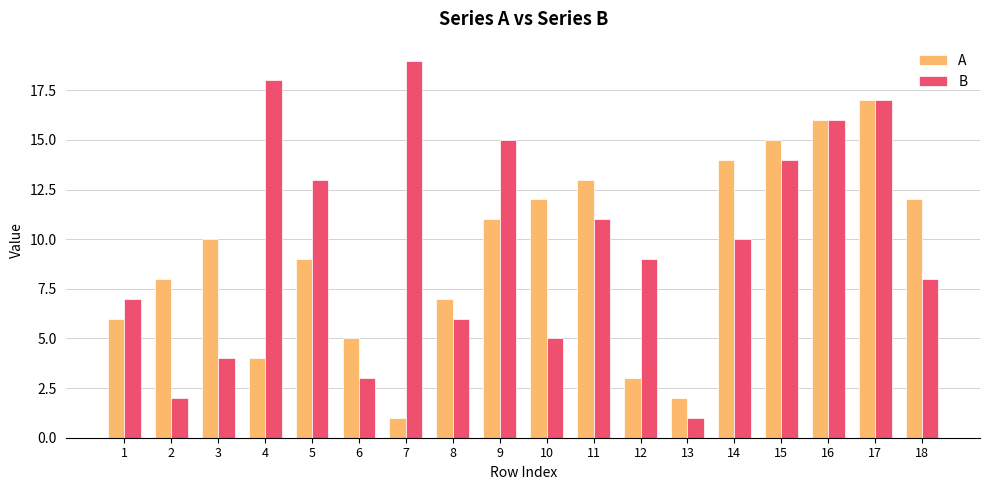

Which series has the largest total across all categories?

B